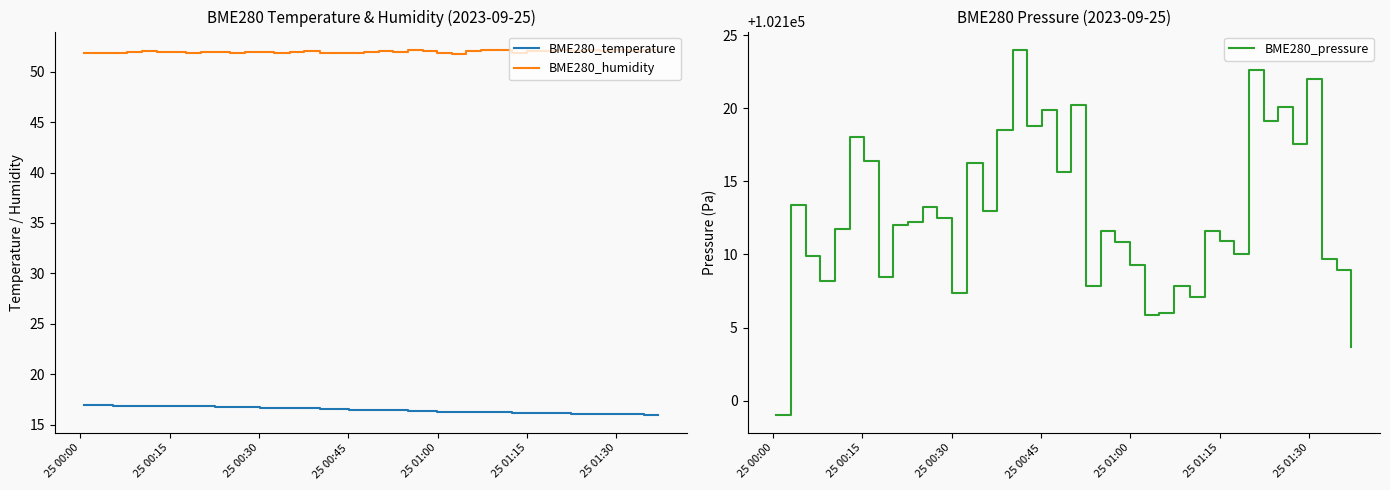

How many data points in BME280_temperature are less than 16?

1